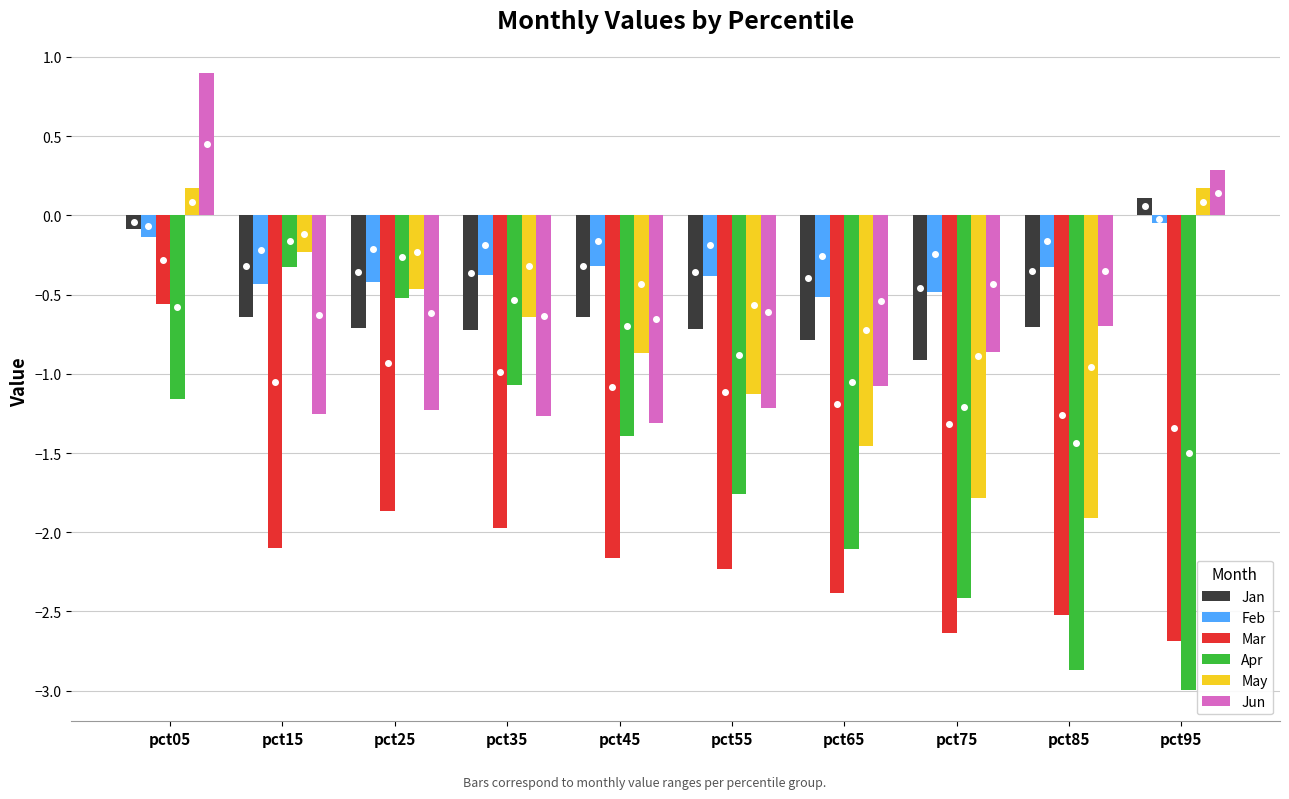

Which series has the largest range (max minus min)?

Apr